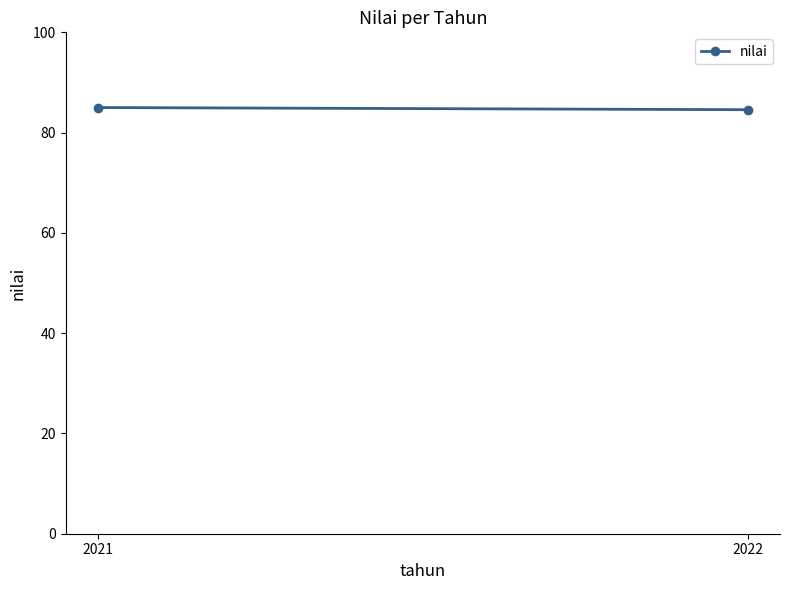

What is the ratio of the value at 2021 to the value at 2022?

1.0